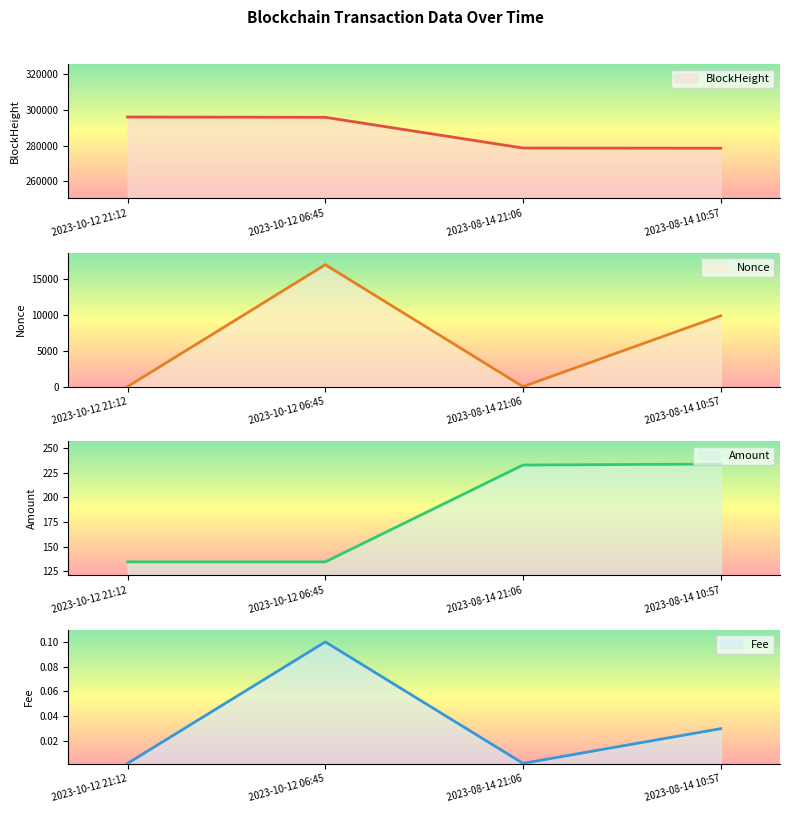

Between 2023-10-12 21:12 and 2023-10-12 06:45, which series saw the biggest shift?

Nonce